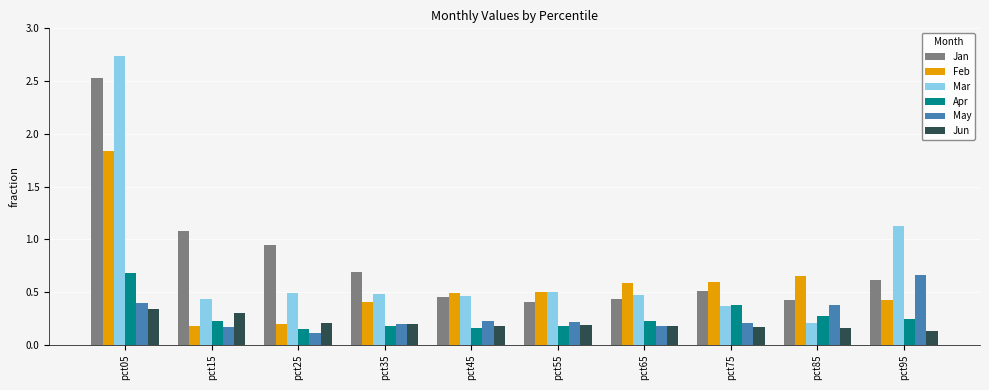

What is the difference between the maximum and second lowest values in the Feb series?

1.6